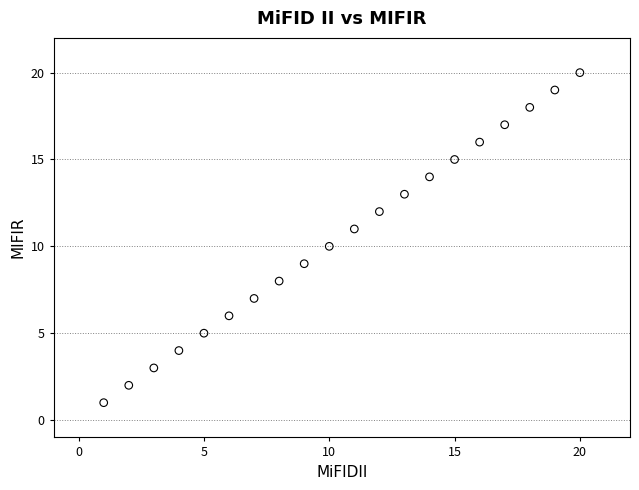

What is the range of Y values (max minus min)?

19